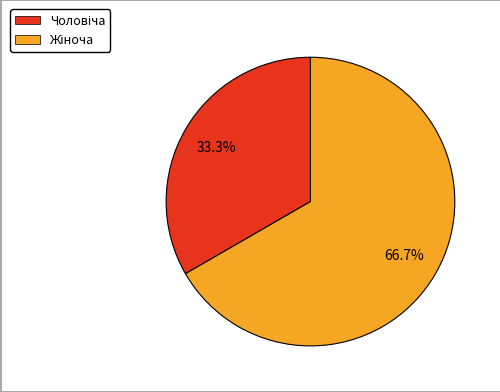

Does any single category account for the majority?

Yes